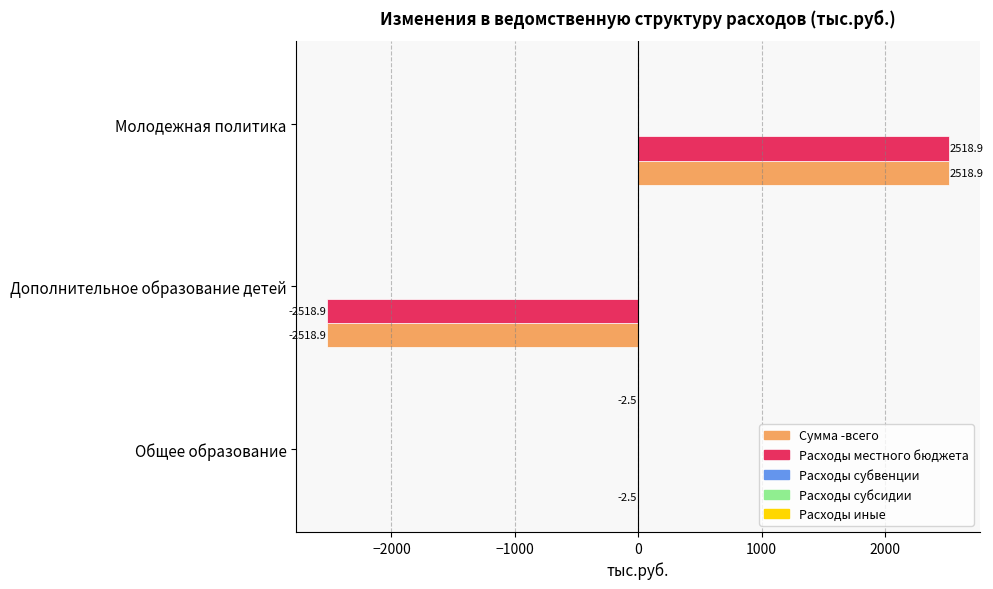

At how many categories does at least one series exceed -2193?

3